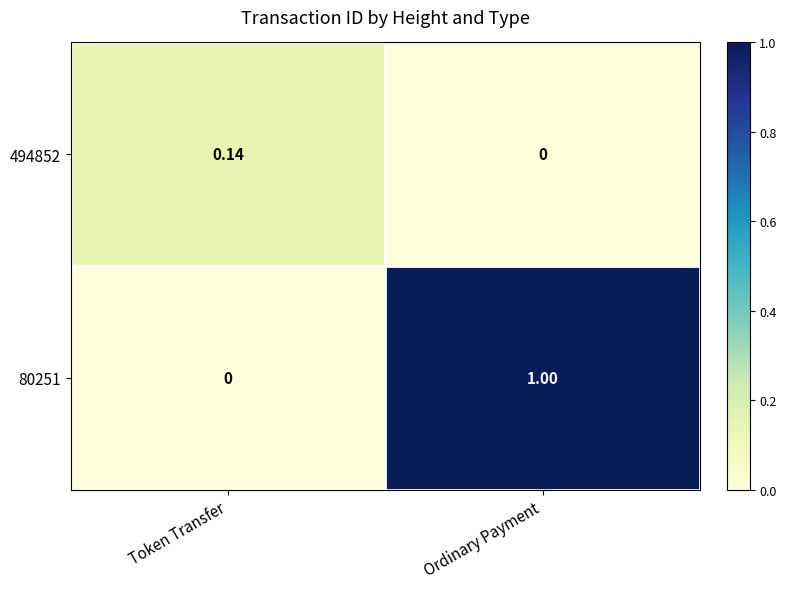

What is the total value across all series at Ordinary Payment?

1.0